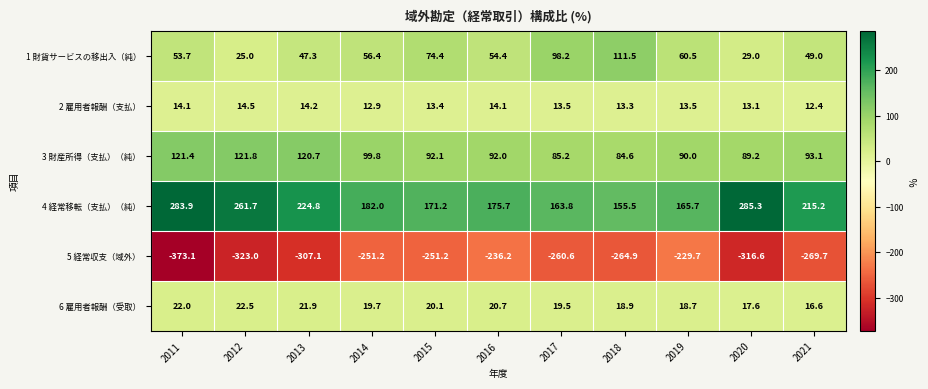

What is the sum of the 6 雇用者報酬（受取） values at 2018 and 2012?

41.4